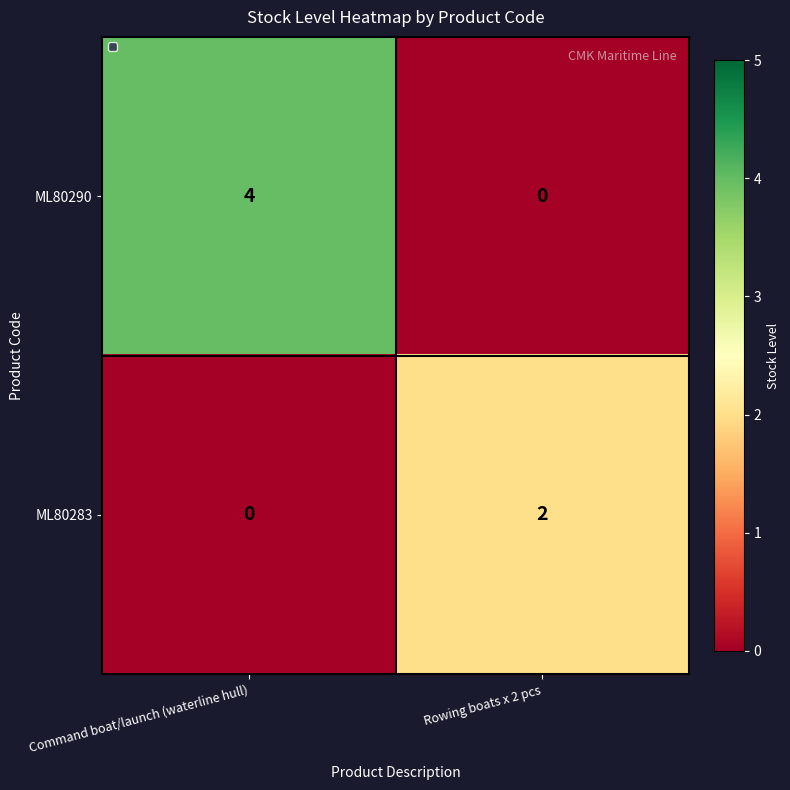

How many series are shown in this chart?

2